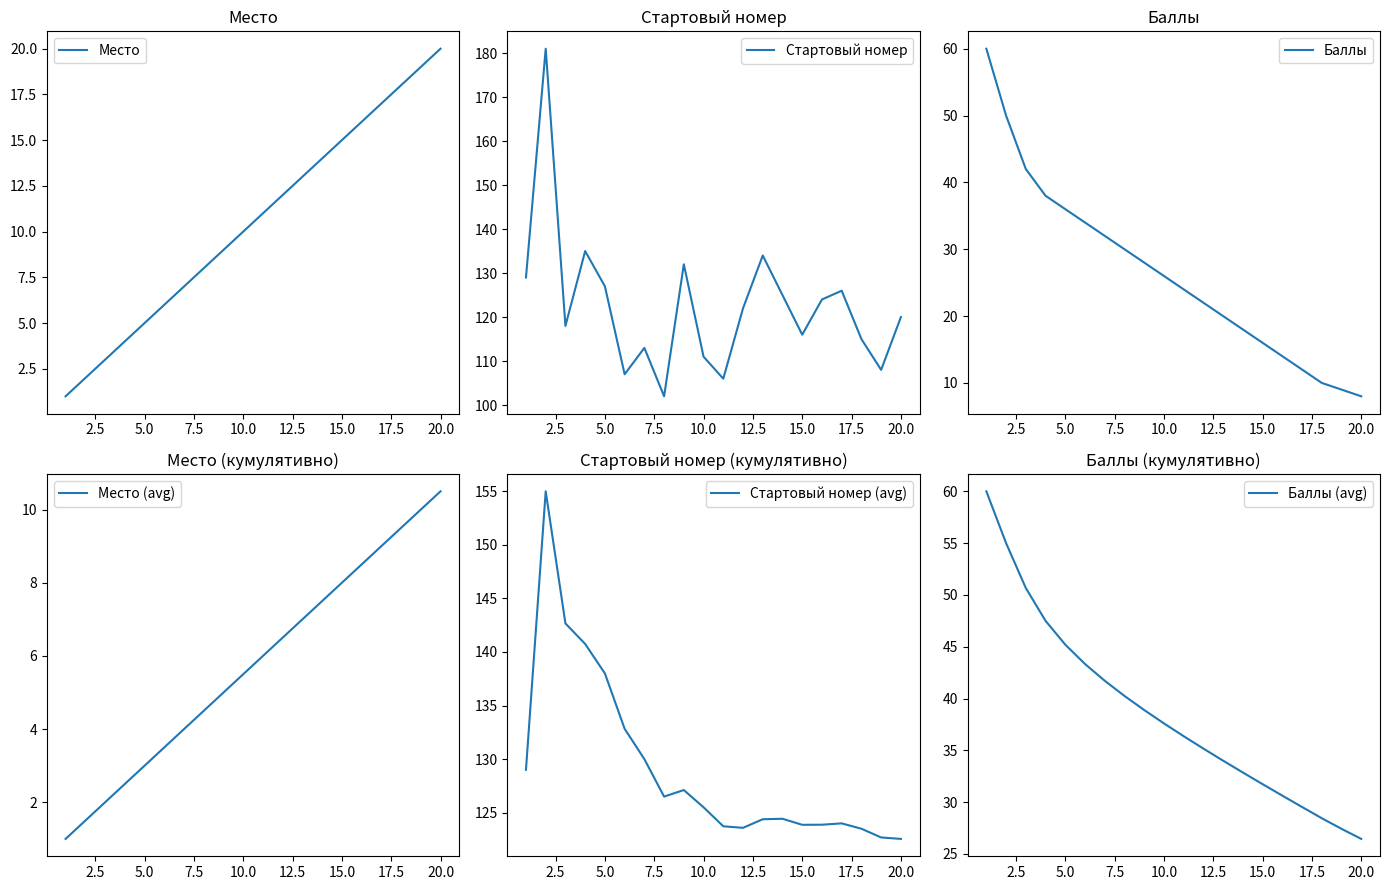

What is the difference between the second highest and minimum values in the Место series?

18